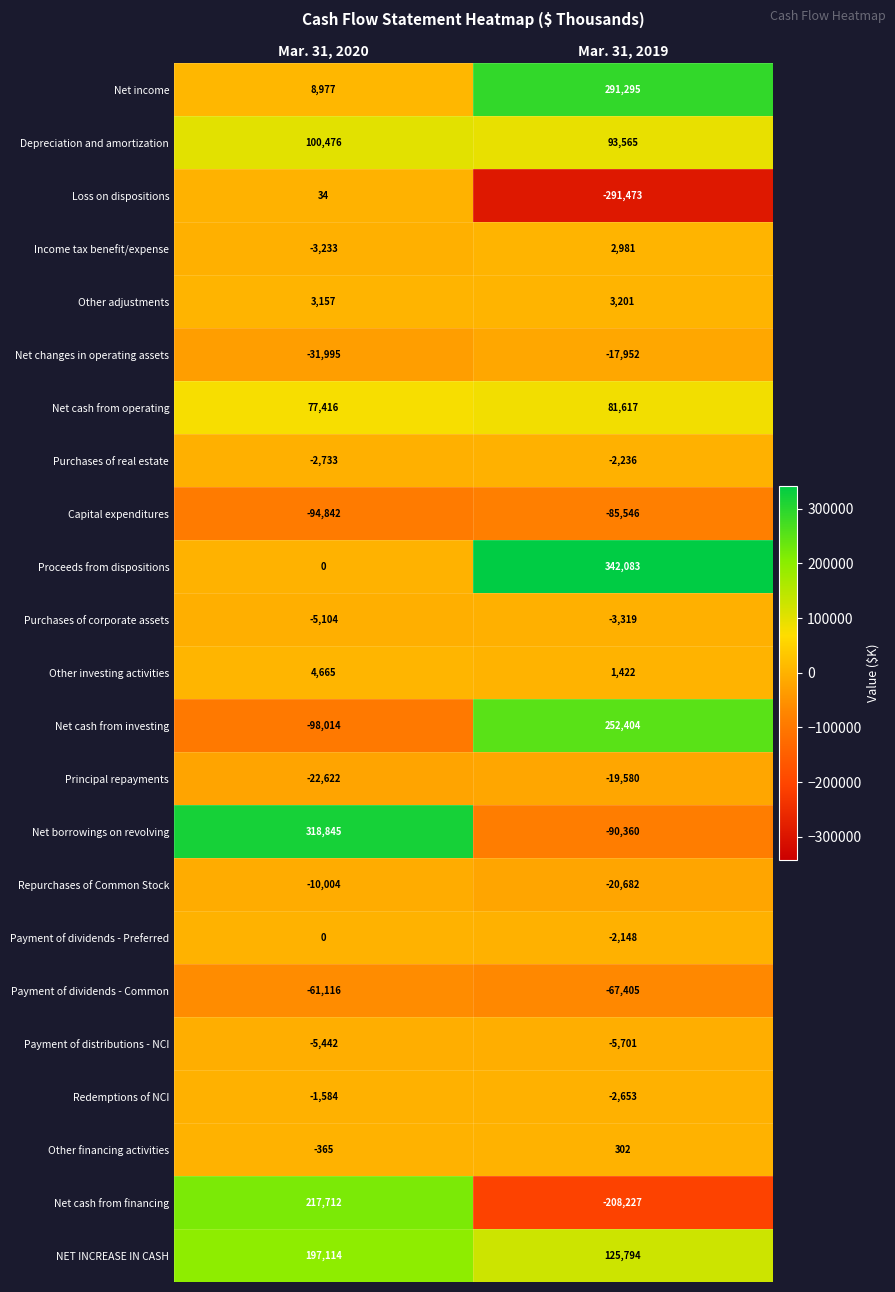

What is the minimum value shown in the chart?

-291473